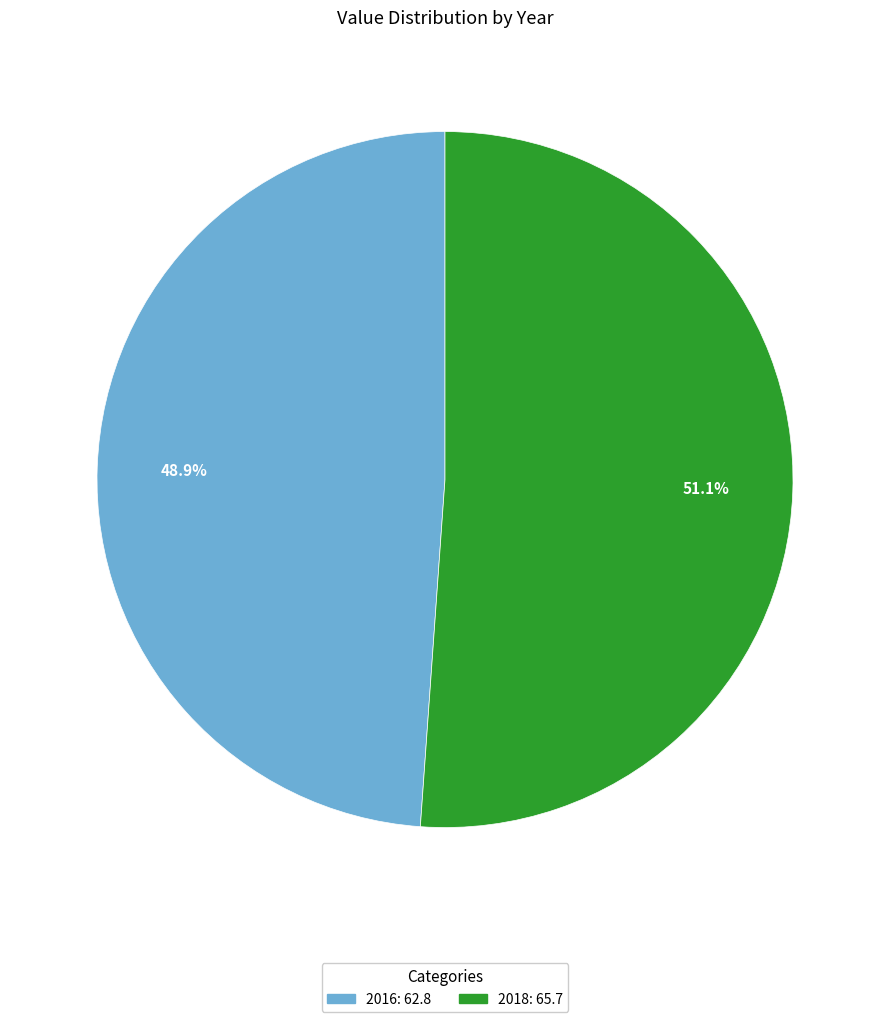

True or false: 2018 accounts for 59% of the total.

False